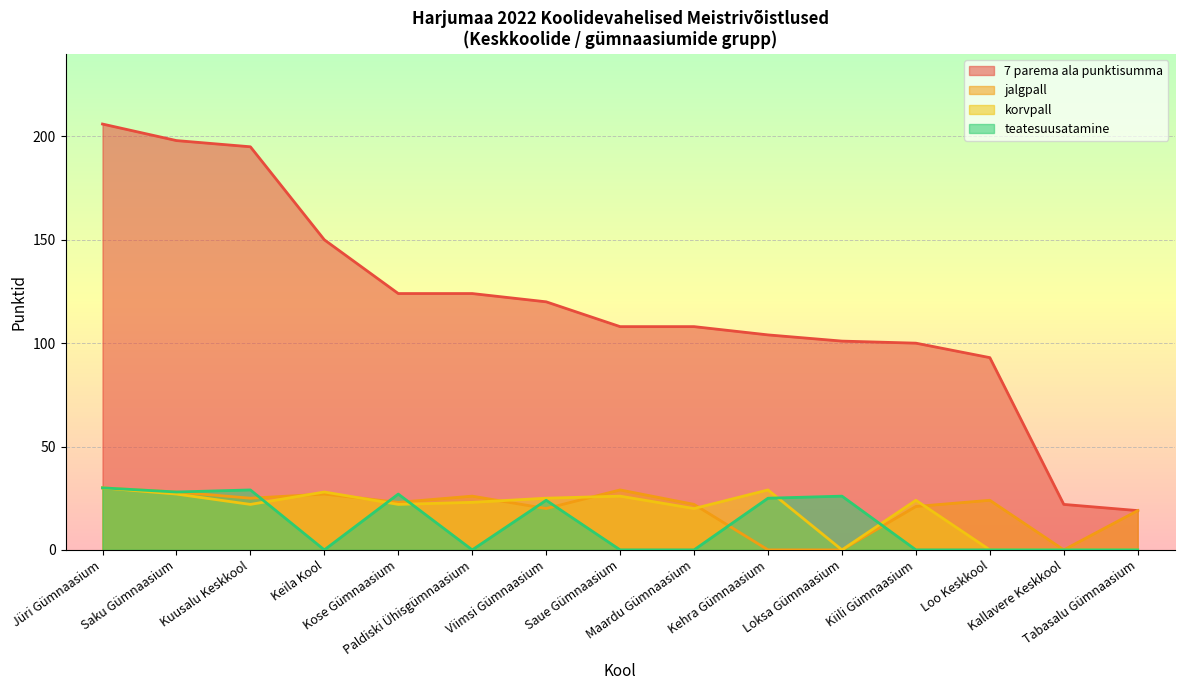

Which series changed the most between Maardu Gümnaasium and Loo Keskkool?

korvpall